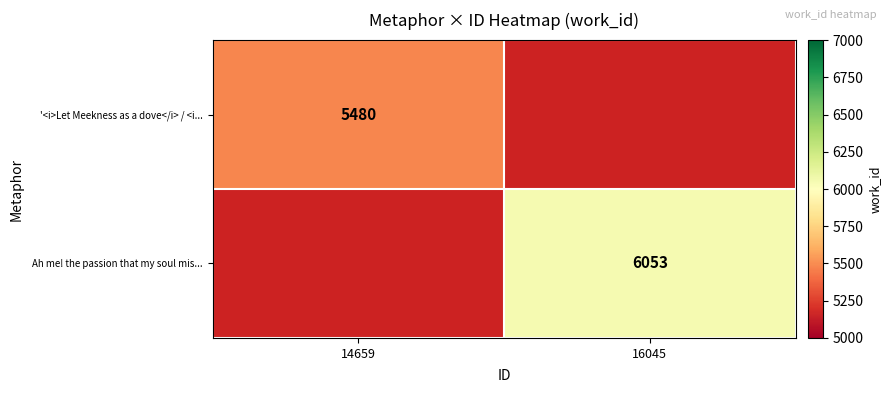

How many distinct data groups are displayed?

2